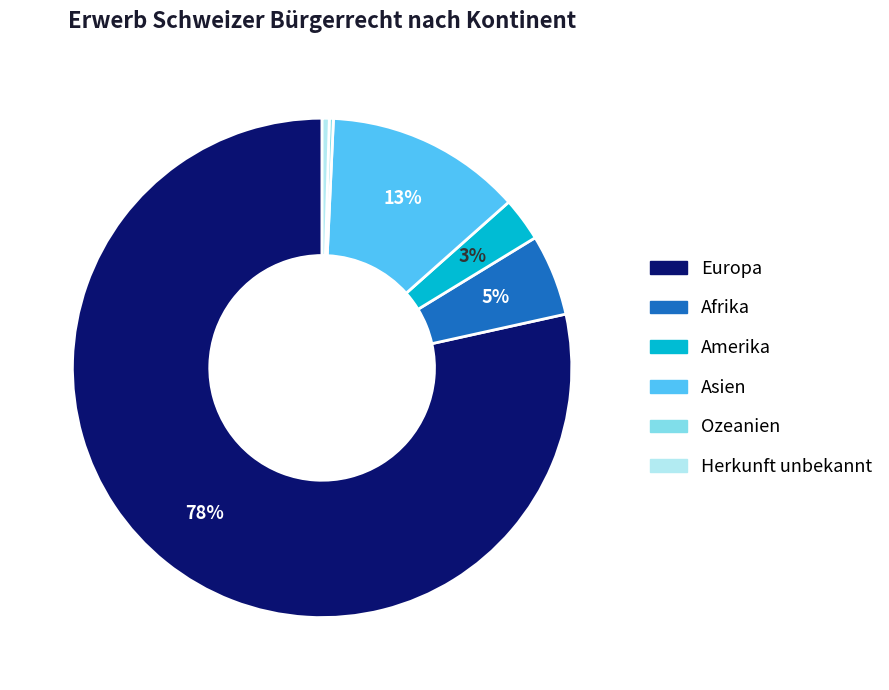

What is the largest slice in the pie chart?

Europa